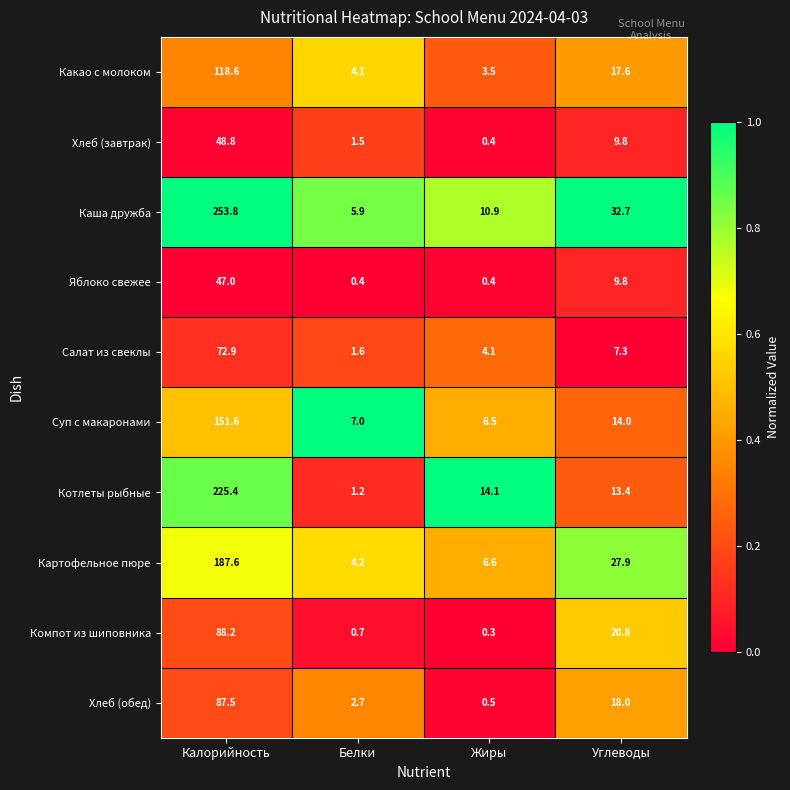

Which series has the largest range (max minus min)?

Каша дружба